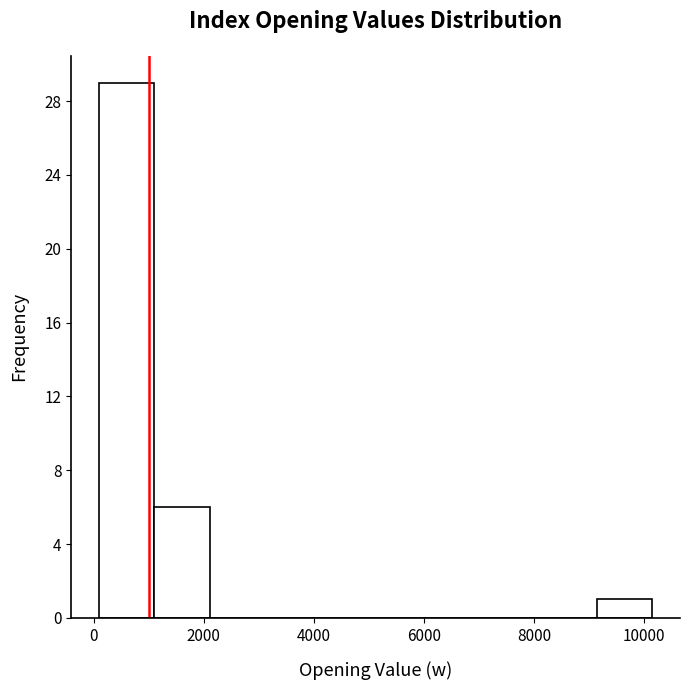

Reading left to right, transcribe this chart: for each bar, give the range it covers on the x-axis and its height. Neither the bar edges nor the heights are printed on the chart, so give them approximately, as read against the axes.

200 to 1200: 29
1200 to 2200: 6
2200 to 3200: 0
3200 to 4200: 0
4200 to 5200: 0
5200 to 6200: 0
6200 to 7200: 0
7200 to 8200: 0
8200 to 9200: 0
9200 to 10200: 1